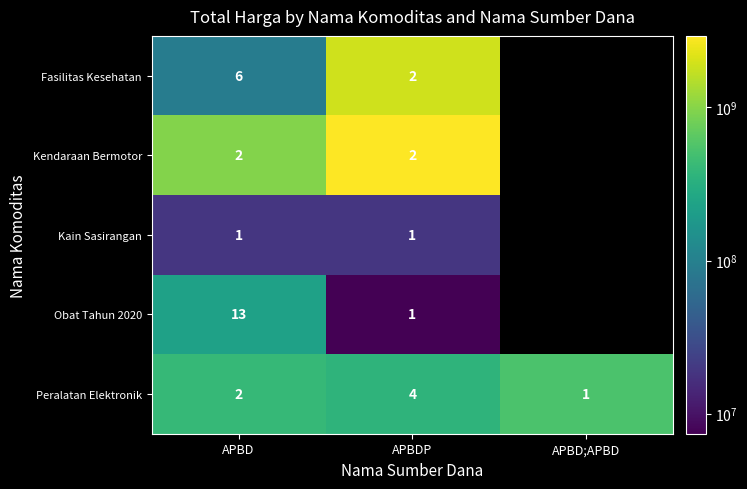

Which has a higher value, APBDP or APBD;APBD?

APBD;APBD